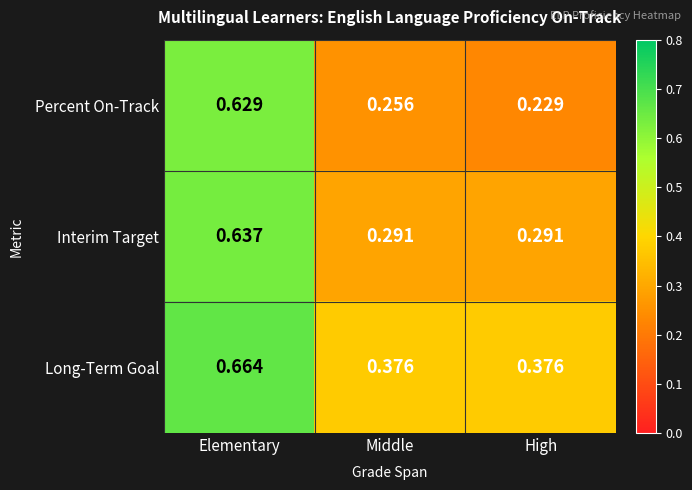

At which label does Long-Term Goal reach its peak?

Elementary